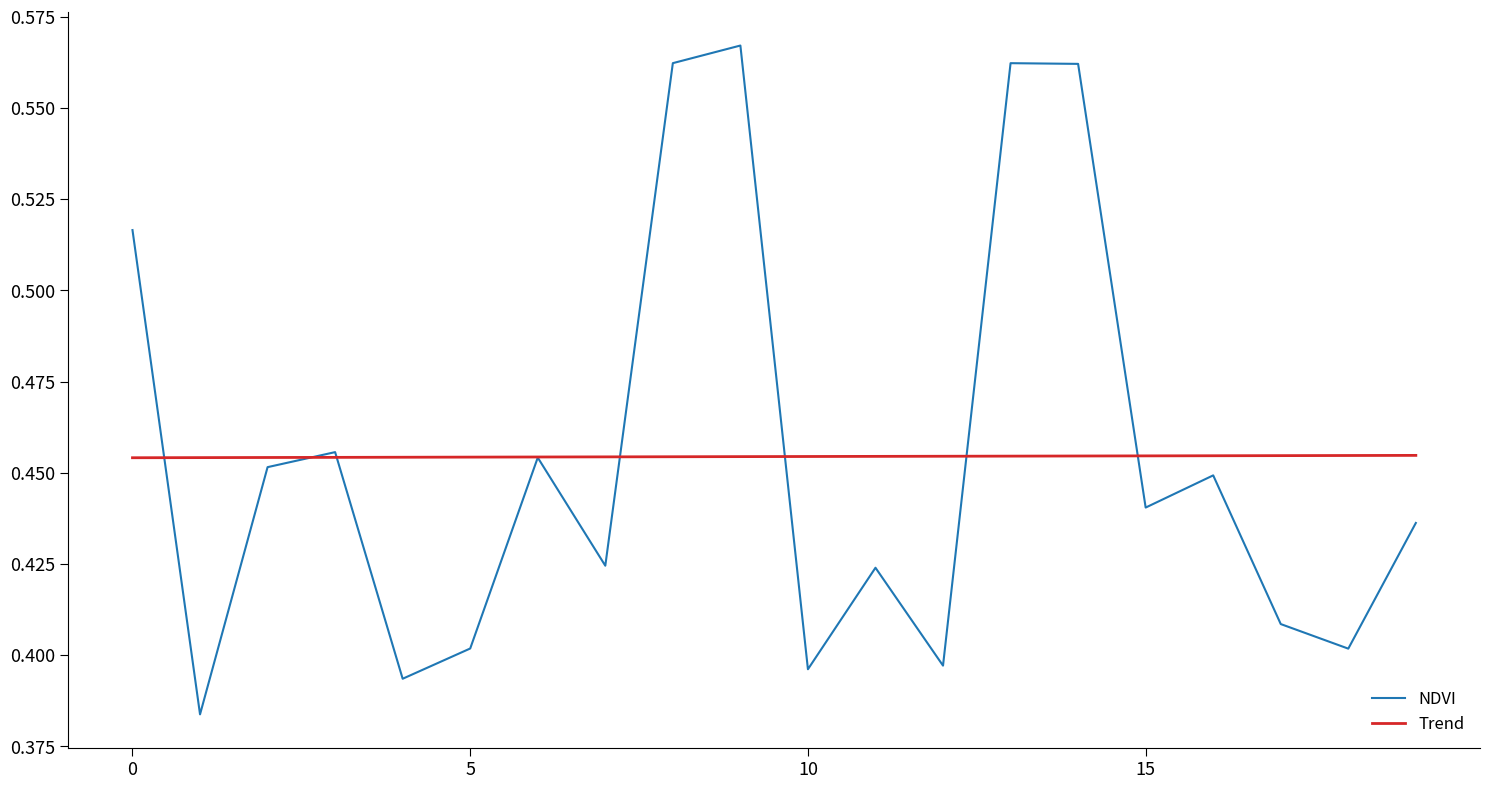

Which series has the widest spread of values?

NDVI